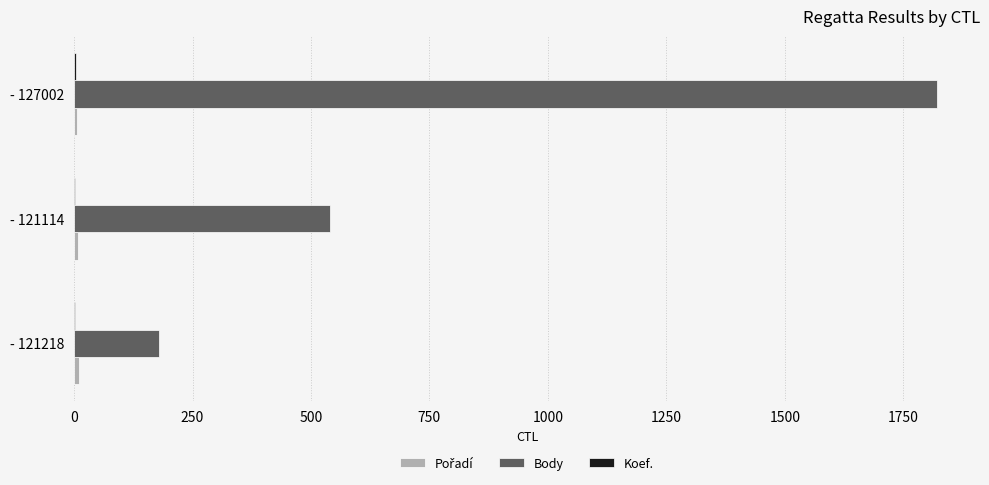

Which series has the largest range (max minus min)?

Body